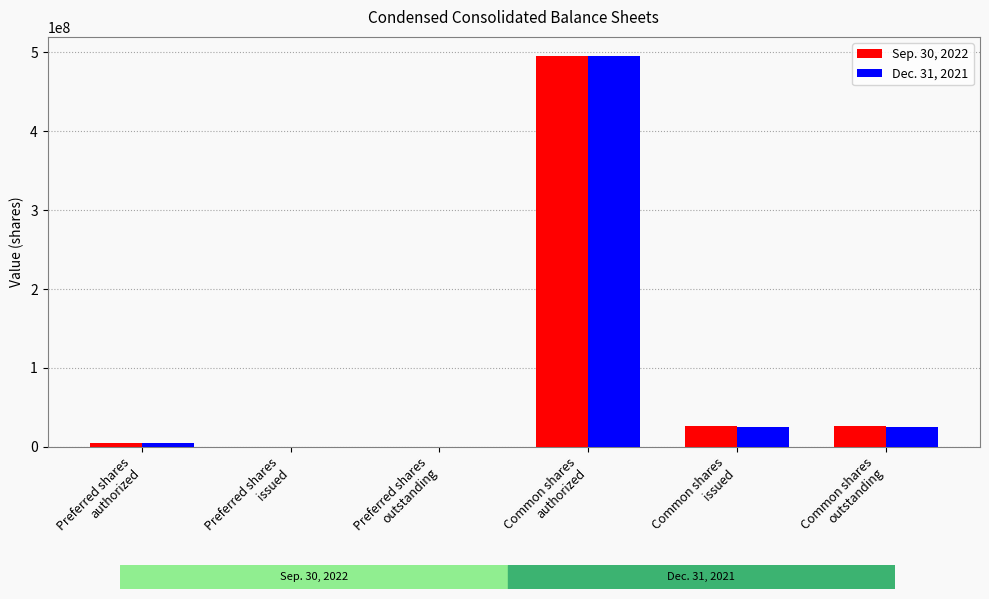

What is the average value of the Sep. 30, 2022 series?

91958667